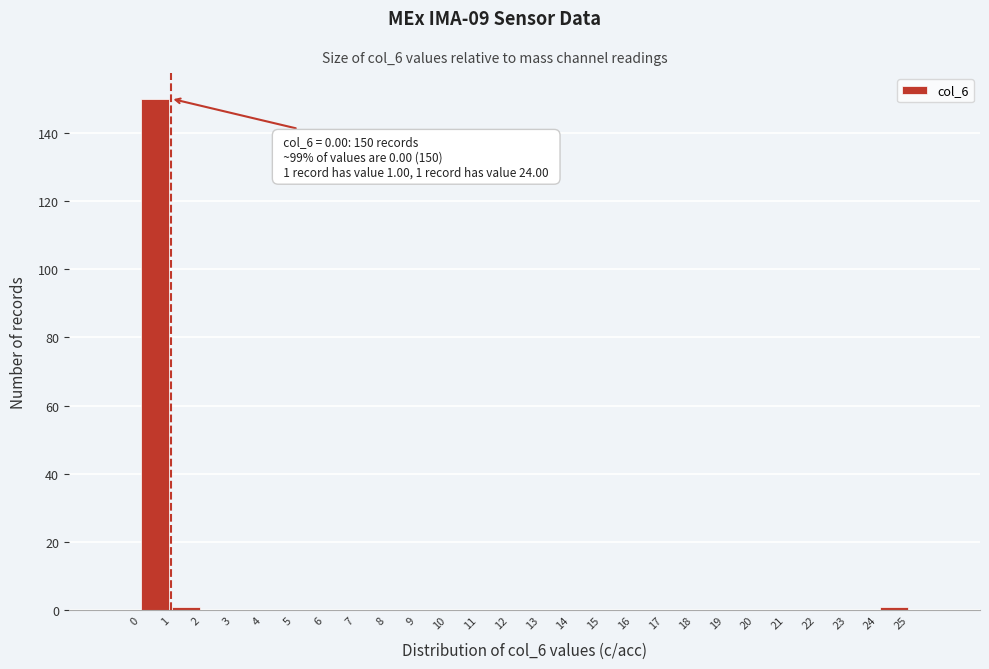

Which range on the x-axis has the tallest bar?

0 to 1